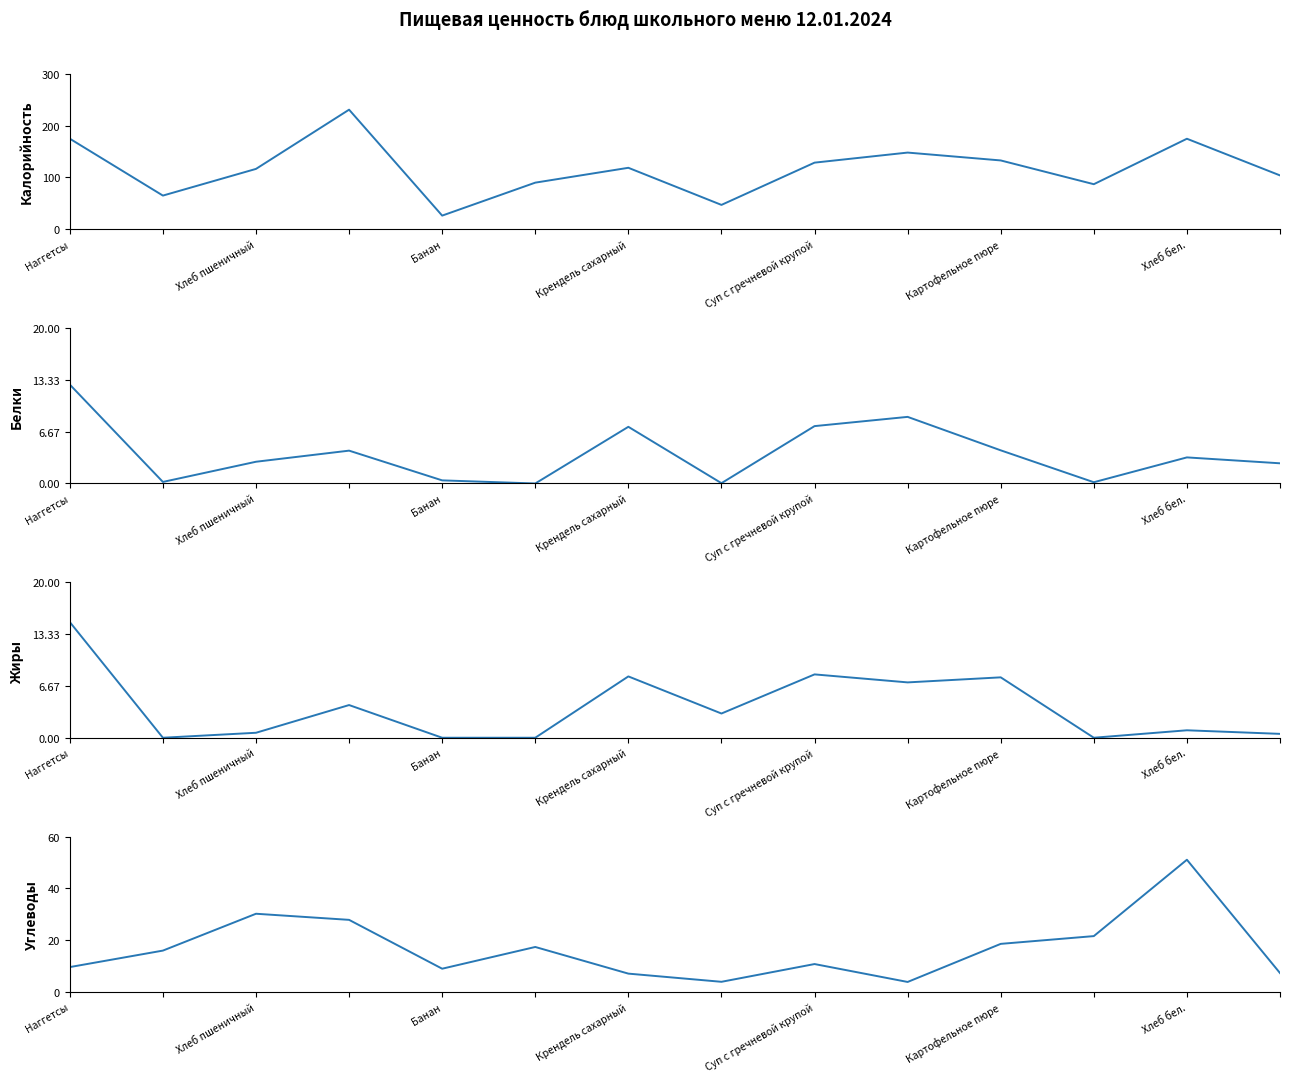

Which series has the largest total across all categories?

Калорийность